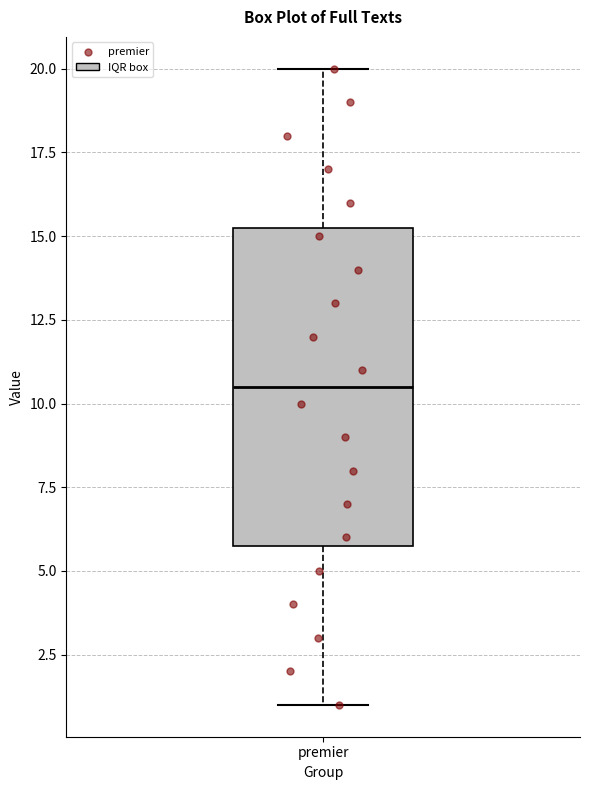

Where does the lower whisker of the box for premier end on the y-axis? The values are not printed on the chart, so give them approximately, as read against the axis.

1.0